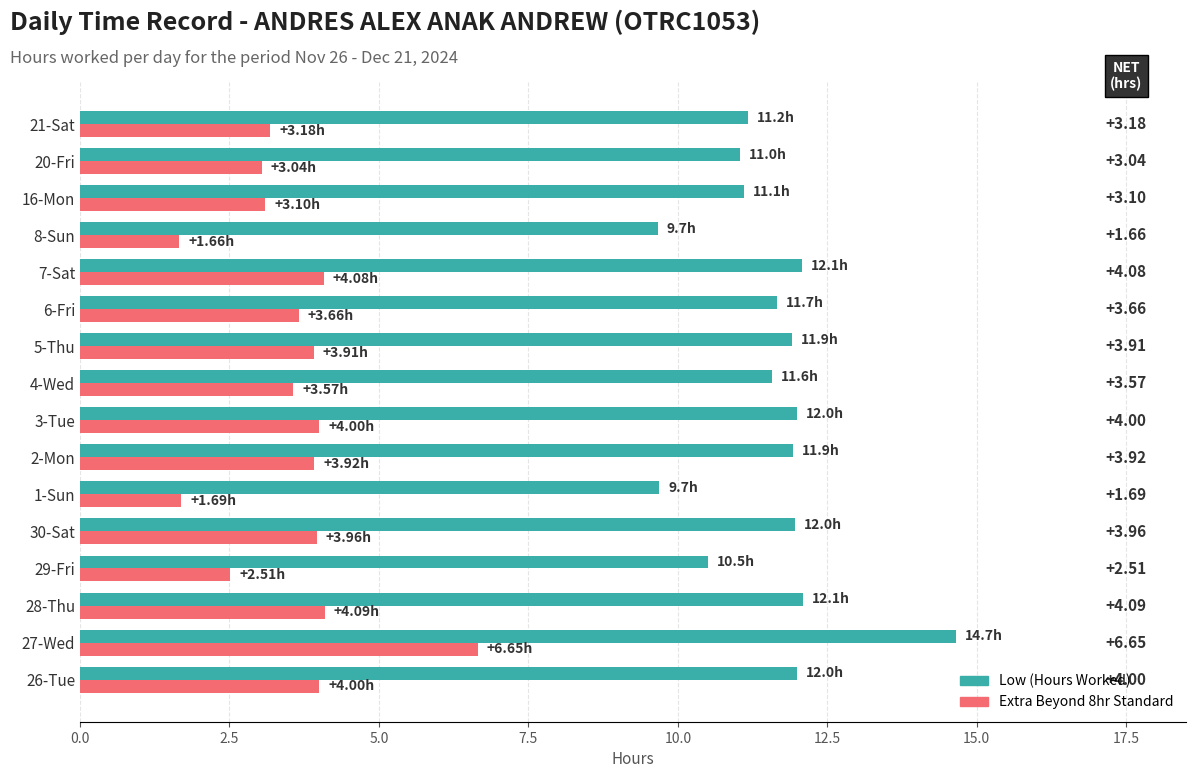

Count the number of categories in the chart.

16